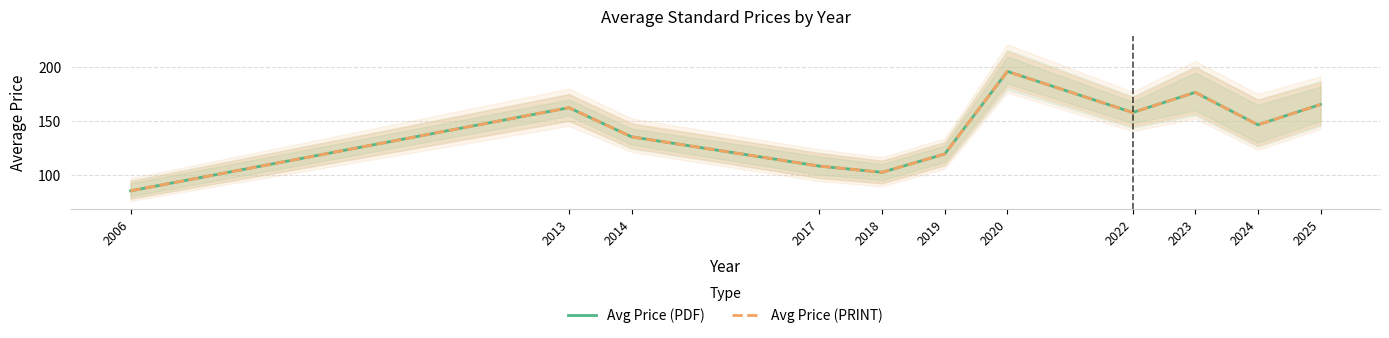

Reading left to right, what are all the values shown in this chart?

Avg Price (PDF): 2006=85.0	2013=162.4	2014=135.3	2017=108.1	2018=102.3	2019=119.3	2020=196.2	2022=157.9	2023=176.7	2024=146.5	2025=165.4
Avg Price (PRINT): 2006=85.0	2013=162.4	2014=135.3	2017=108.1	2018=102.3	2019=119.3	2020=196.2	2022=157.9	2023=176.7	2024=146.5	2025=165.4